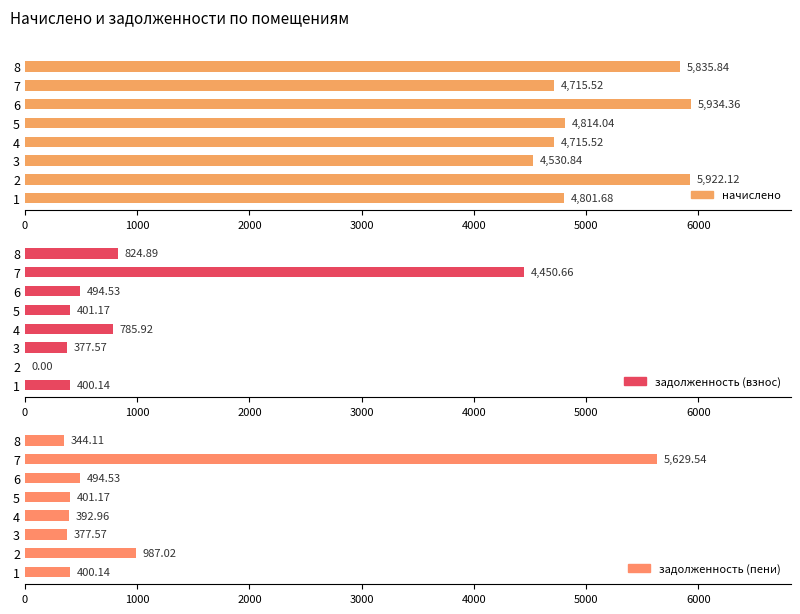

How many bars are there in each group?

3